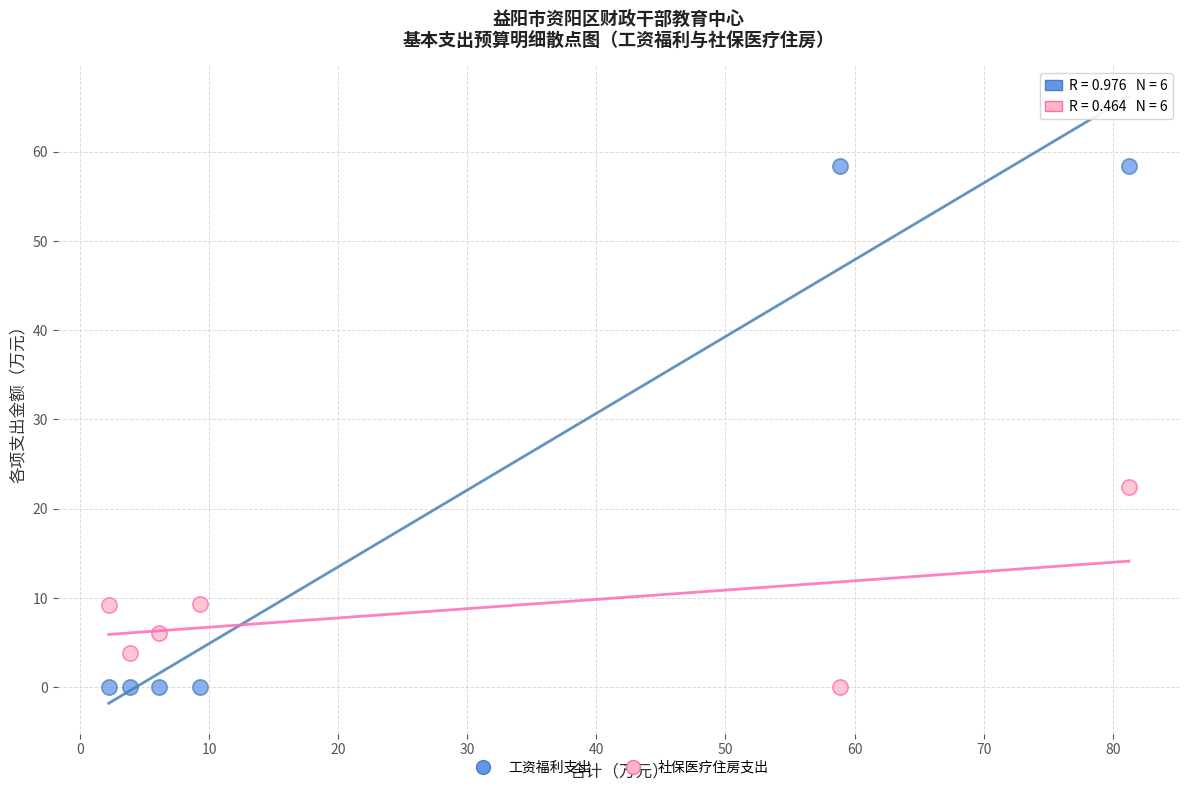

Which series contains the highest Y value?

工资福利支出